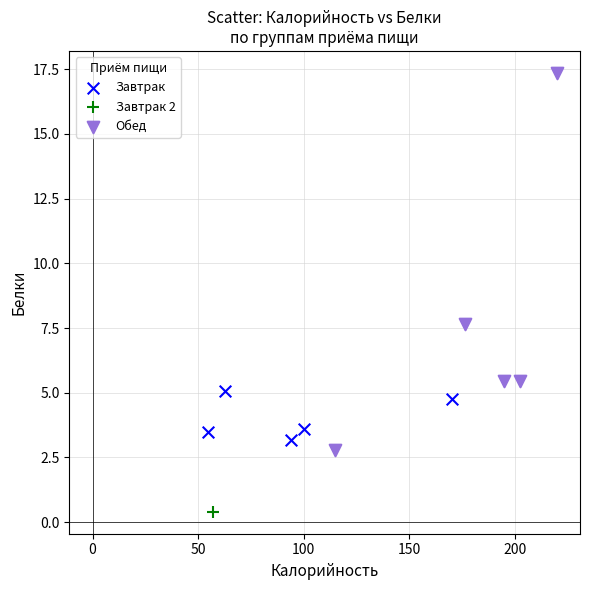

What are all the series names shown in the legend?

Завтрак, Завтрак 2, Обед